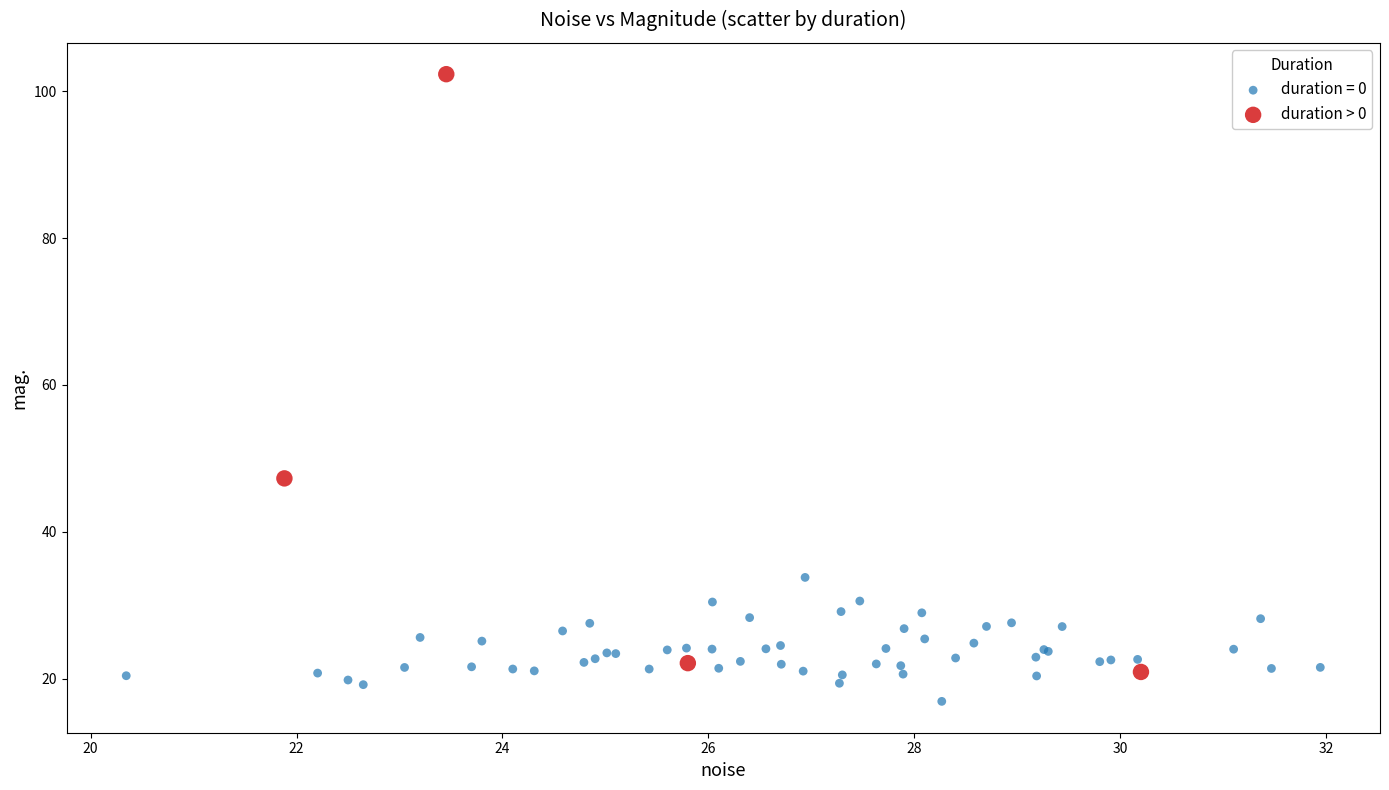

Which series reaches the maximum Y coordinate?

duration > 0